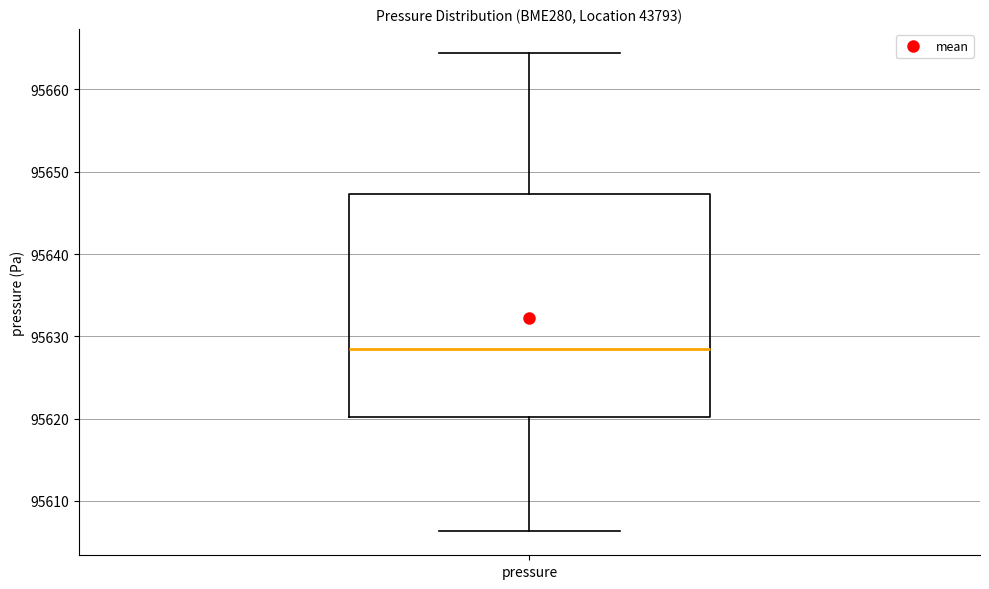

Read this box plot against the y-axis: the position of the median line, the range covered by the box, and the ends of both whiskers. The values are not printed on the chart, so give them approximately, as read against the axis.

median 95628, box 95620 to 95647, whiskers 95606 to 95664